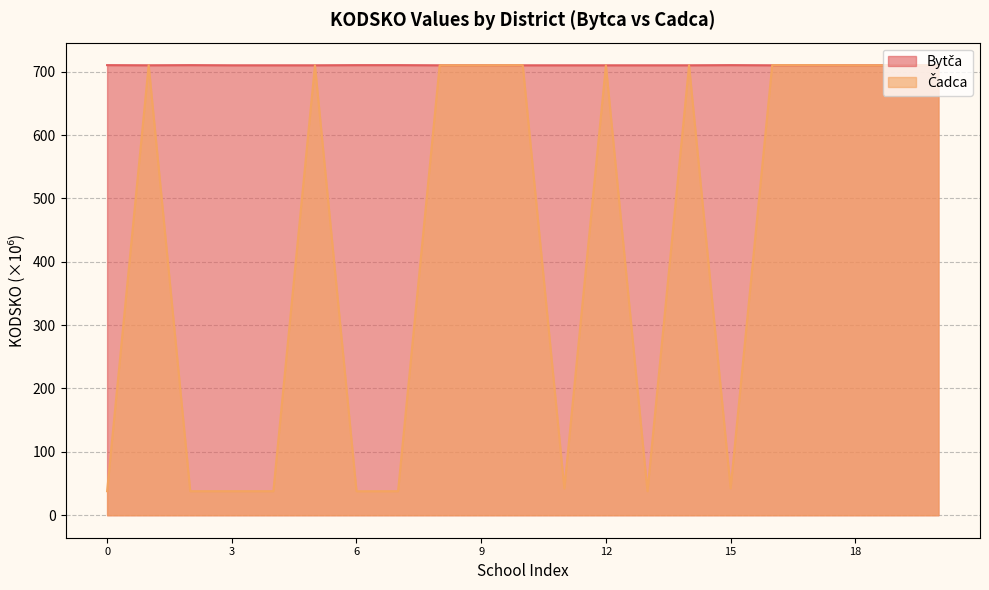

How many values exceed 710?

12